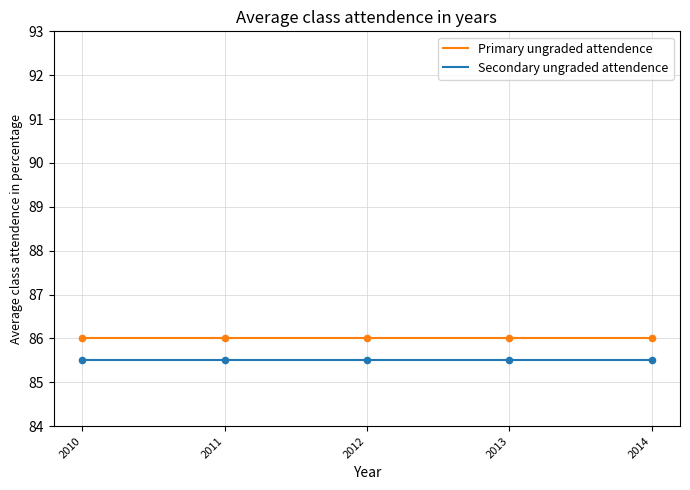

What is the highest value of the Primary ungraded attendence series?

86.0